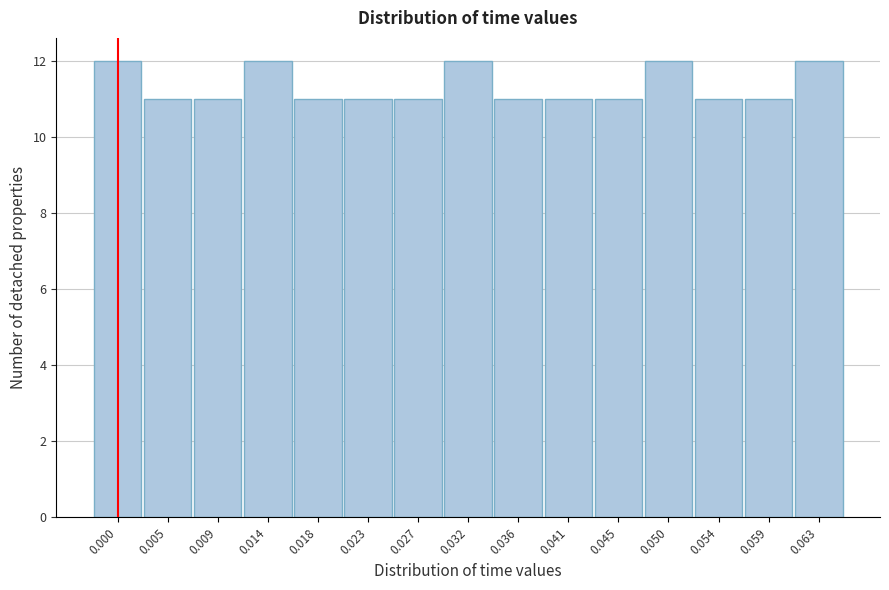

Reading right to left, transcribe all the data shown in this chart.

0.063=12	0.059=11	0.054=11	0.050=12	0.045=11	0.041=11	0.036=11	0.032=12	0.027=11	0.023=11	0.018=11	0.014=12	0.009=11	0.005=11	0.000=12